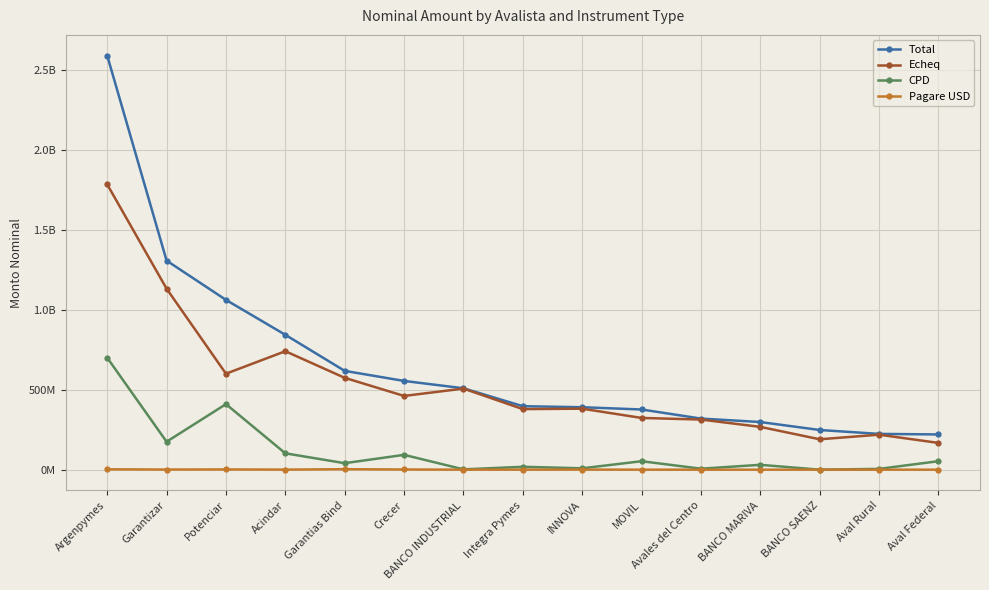

What is the label of the 8th point from the right?

Integra Pymes